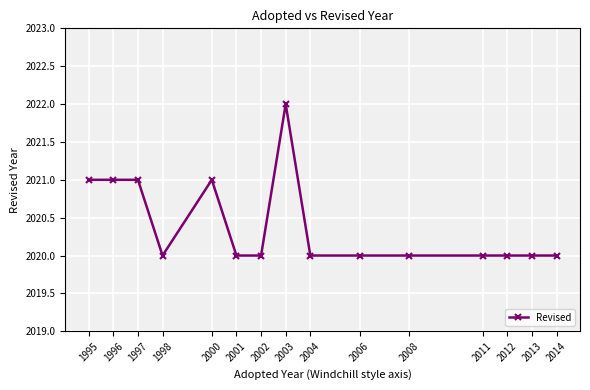

Count the number of categories in the chart.

15